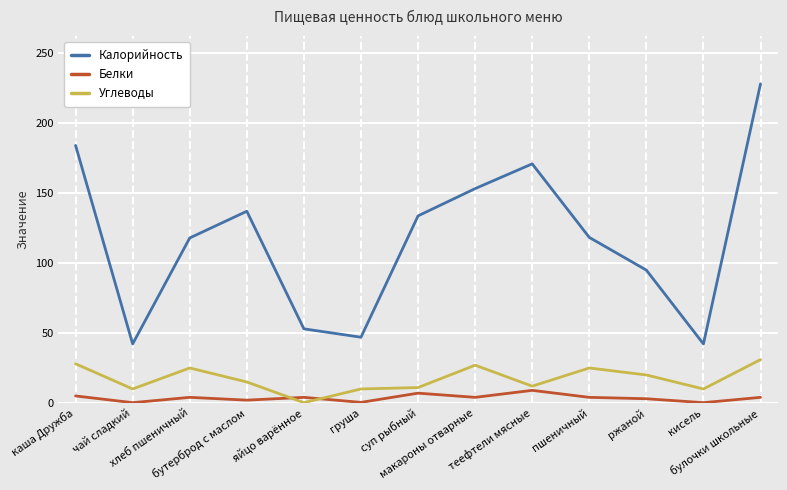

What is the total value across all series at макароны отварные?

184.3